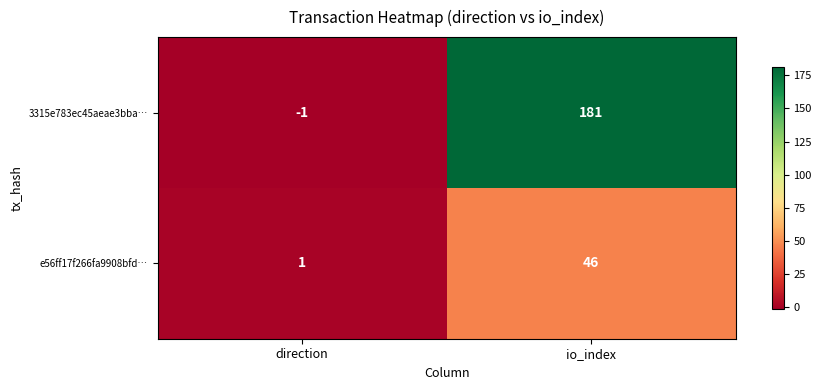

At io_index, list the series in order from largest to smallest.

3315e783ec45aeae3bba…, e56ff17f266fa9908bfd…